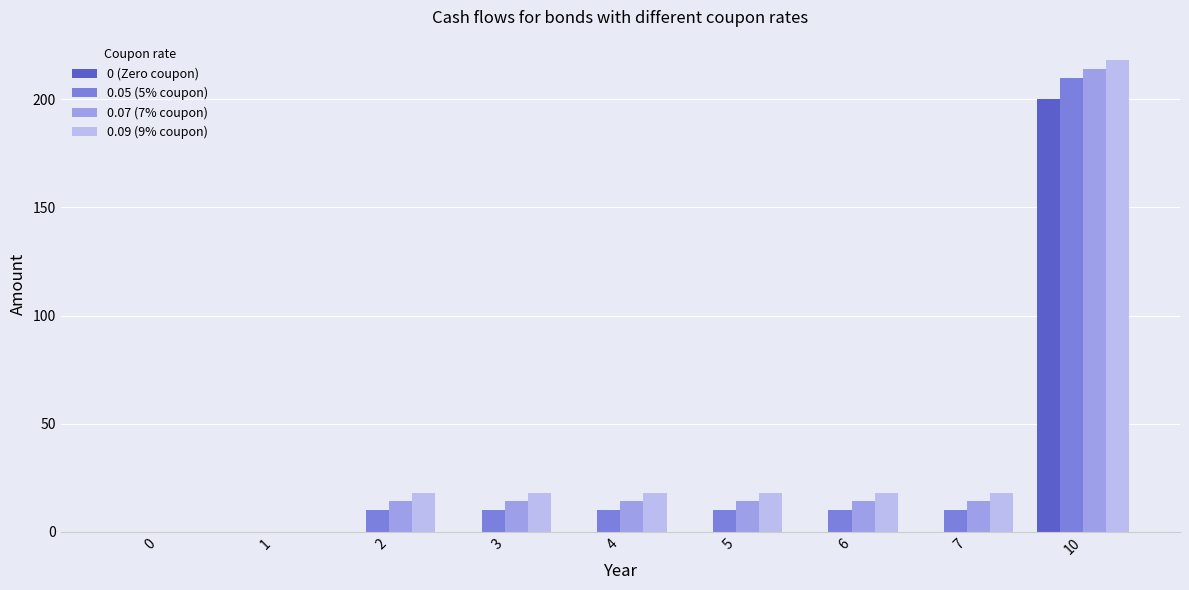

Which category has the highest value across all series?

10